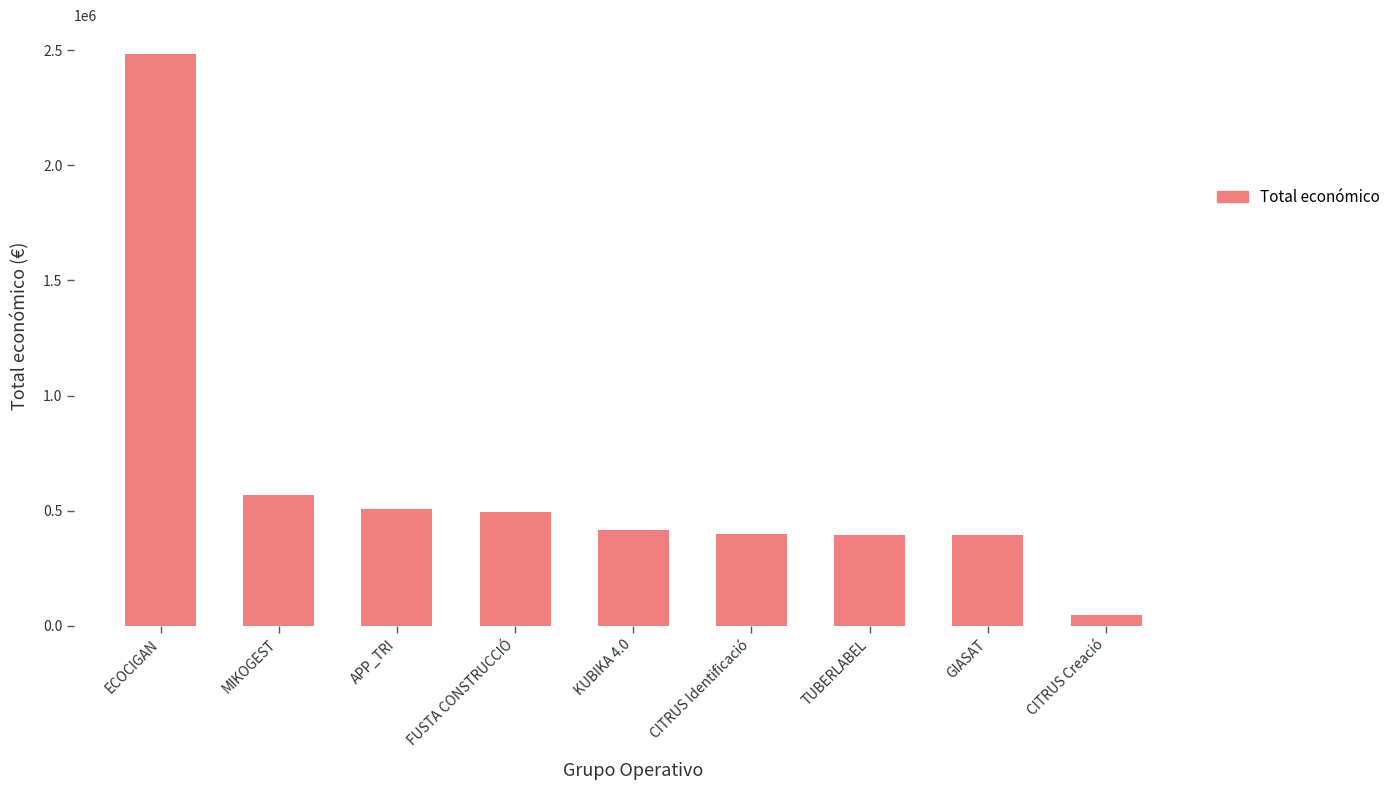

What value does the data have at KUBIKA 4.0?

414788